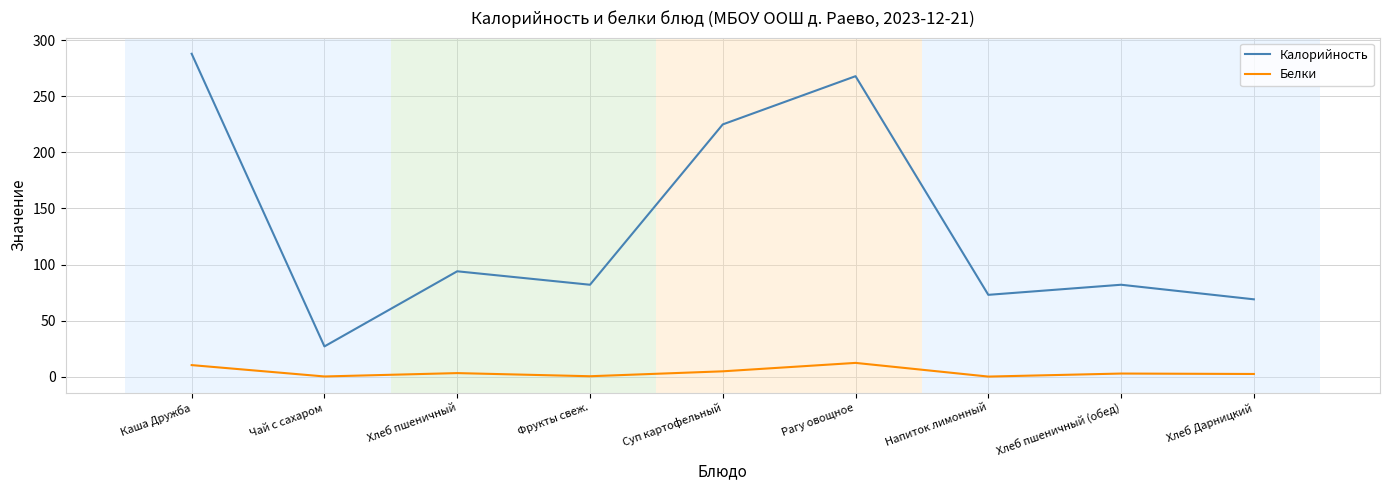

What is the minimum value for Калорийность?

27.0